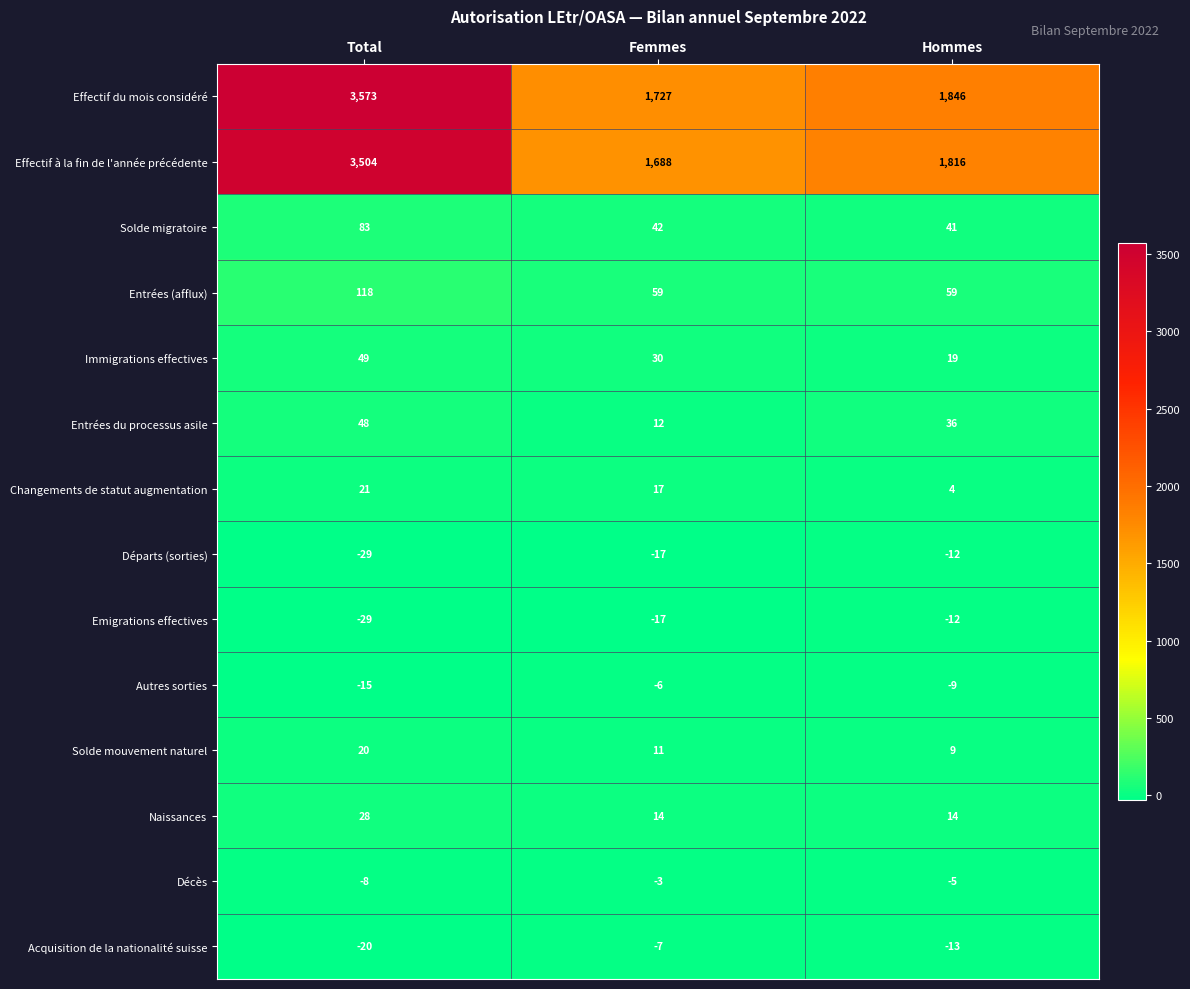

At which category is the sum across all series the highest?

Total